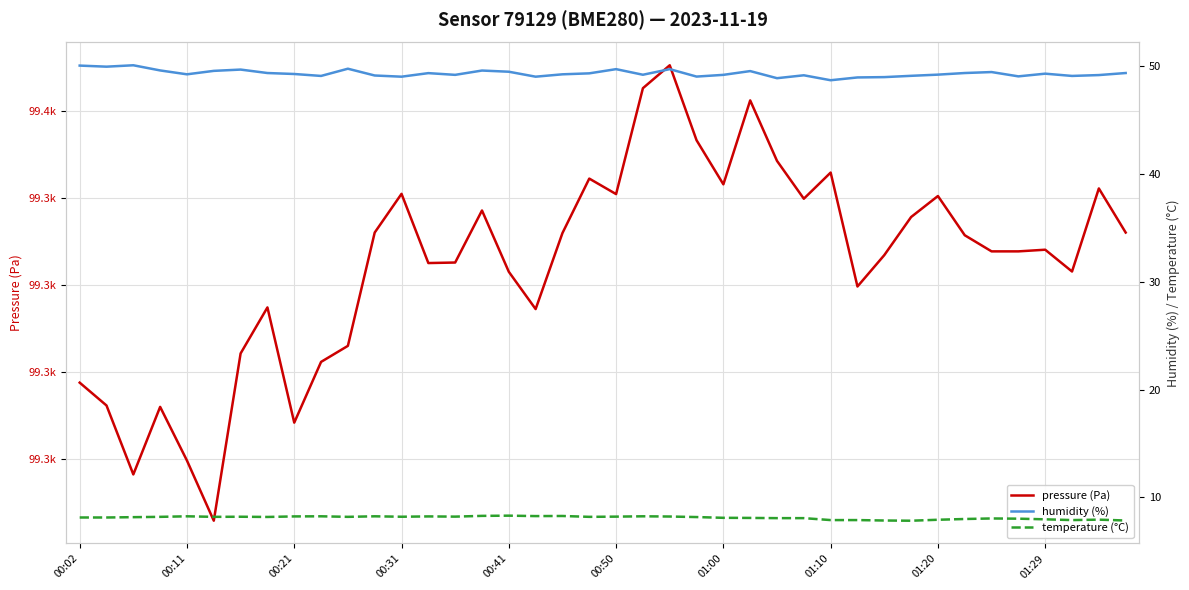

Which series changed the most between 00:02 and 01:00?

pressure (Pa)